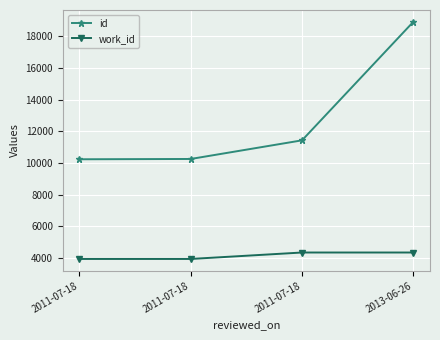

Count the number of categories in the chart.

4